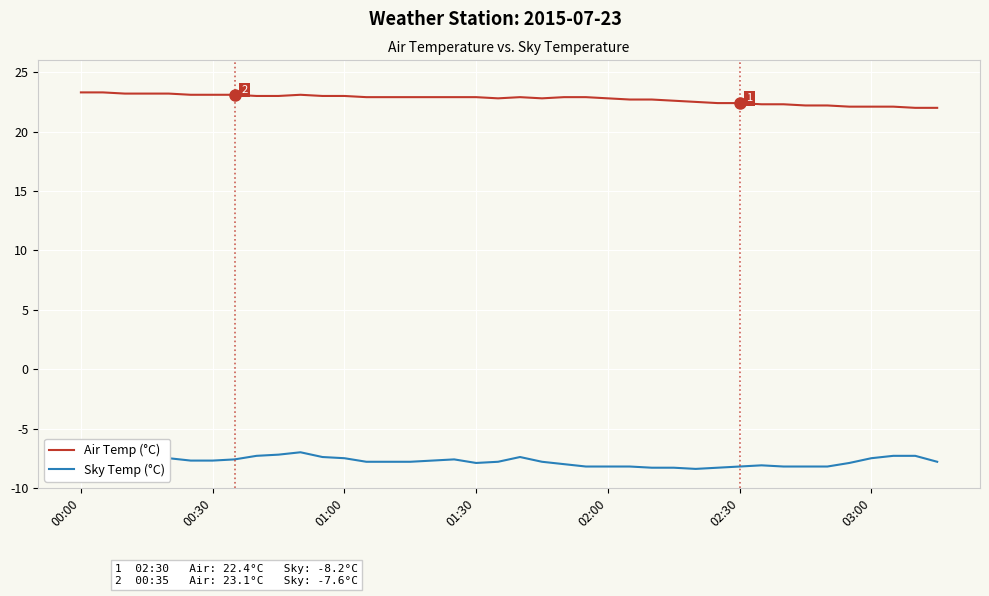

What is the difference between the maximum and minimum values in the Air Temp (°C) series?

1.3